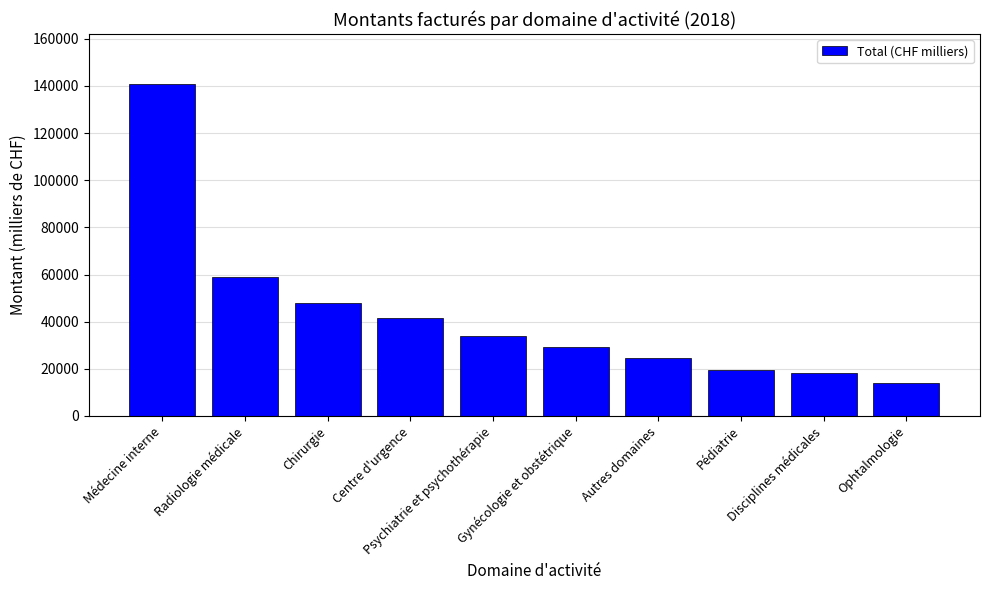

Between Autres domaines and Radiologie médicale, which is larger?

Radiologie médicale